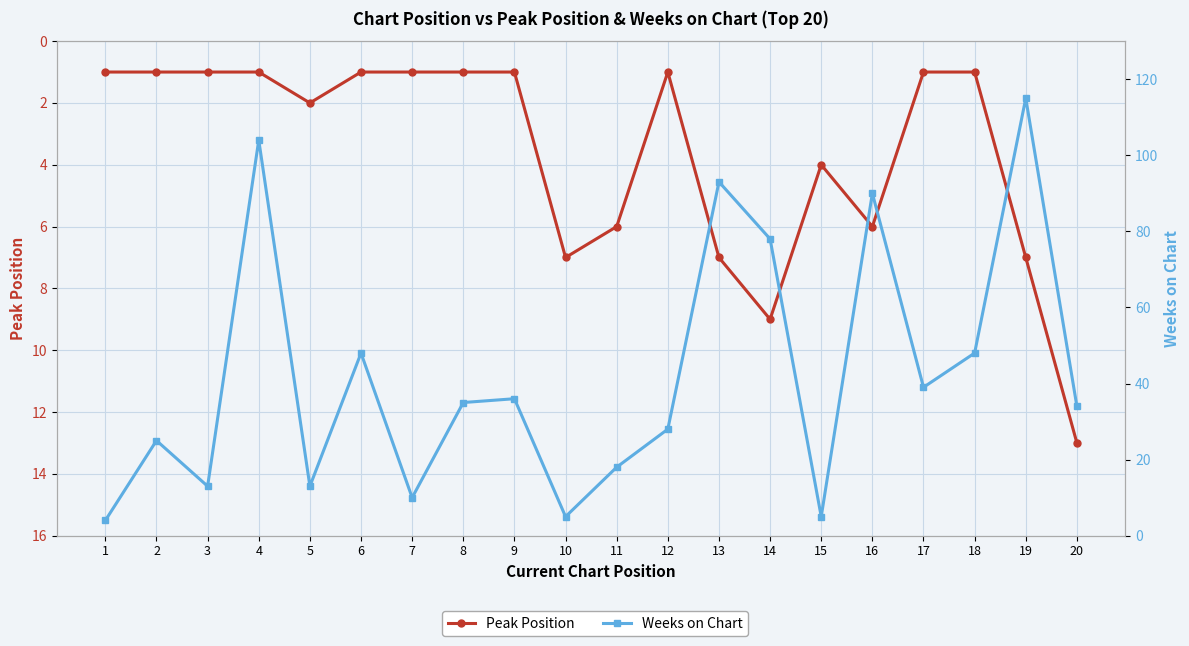

Rank the series at 8 from lowest to highest value.

Peak Position, Weeks on Chart